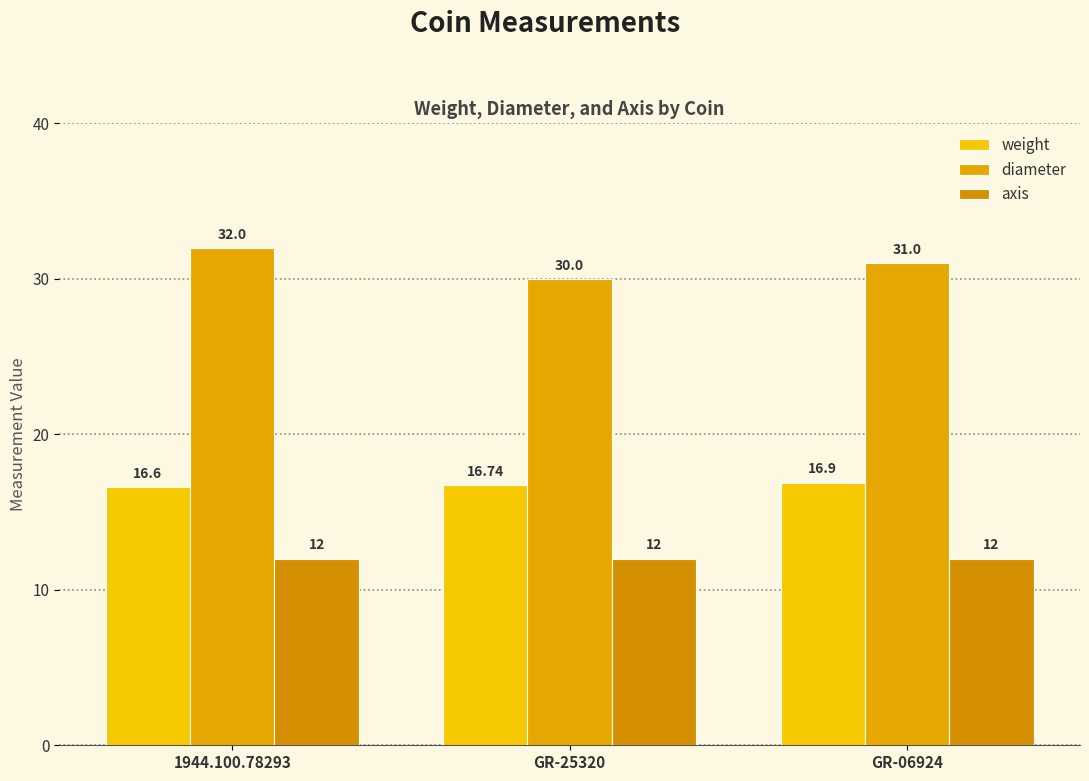

True or false: axis has a value of 3.7 at GR-06924.

False